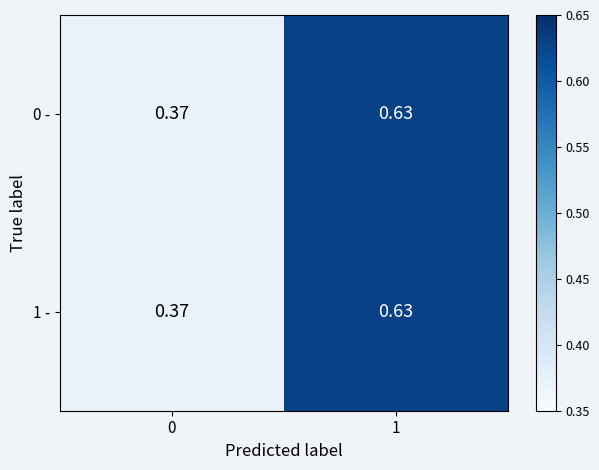

How many categories are shown in the chart?

2